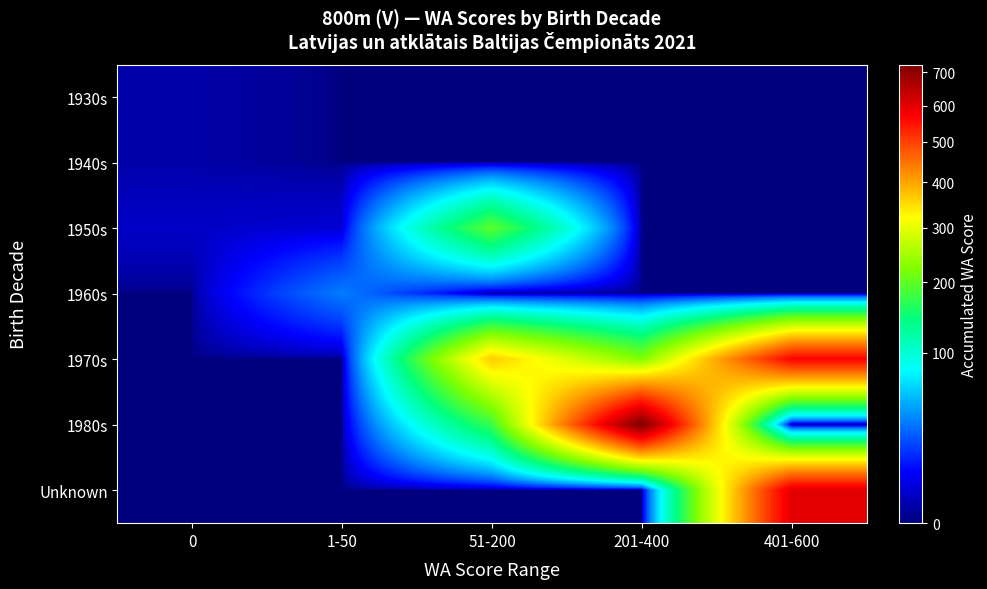

Which series has the largest total across all categories?

1970s